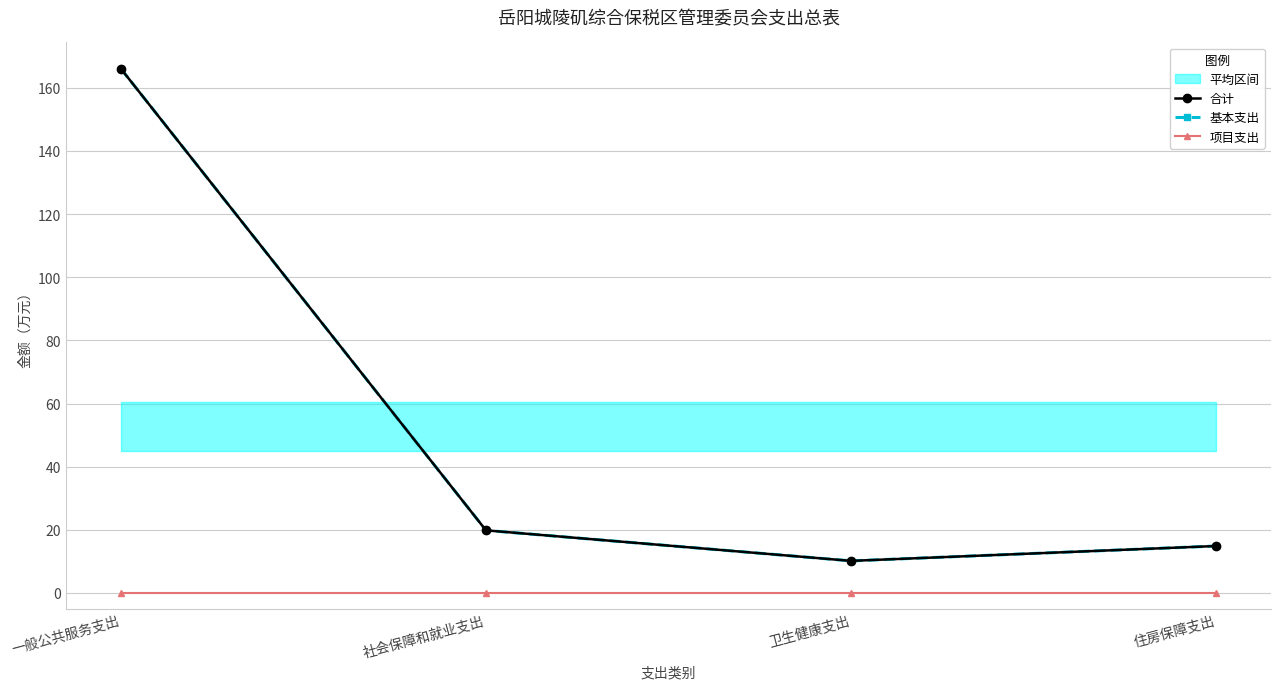

True or false: 项目支出 has more than 2 points higher than both neighbors.

False